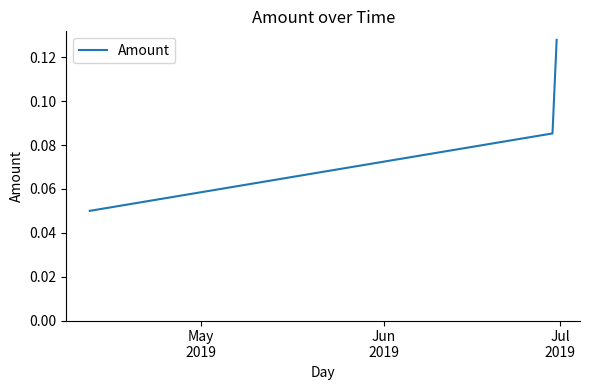

Does the chart display data point markers on the line(s)?

No